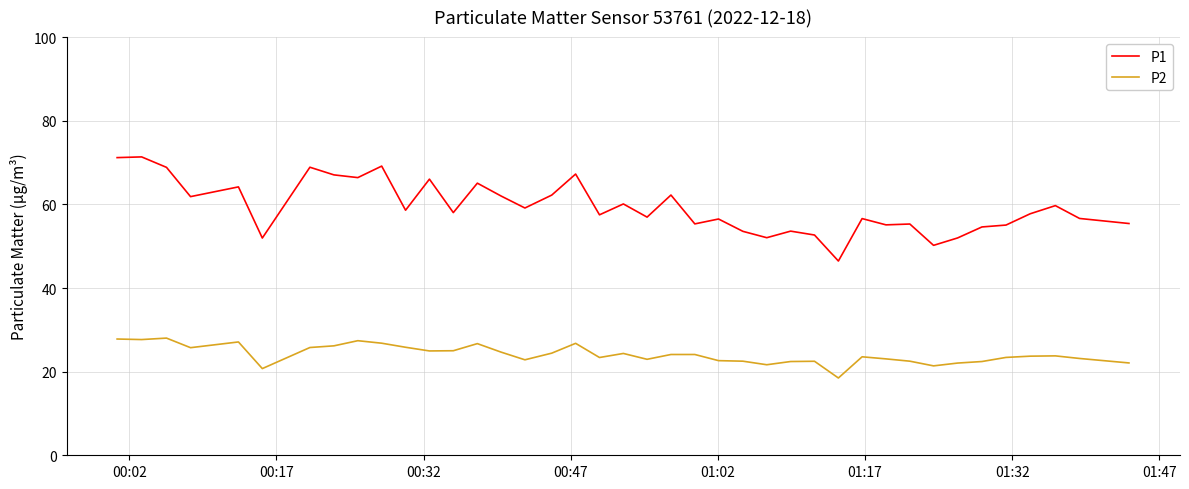

Which series has the widest spread of values?

P1